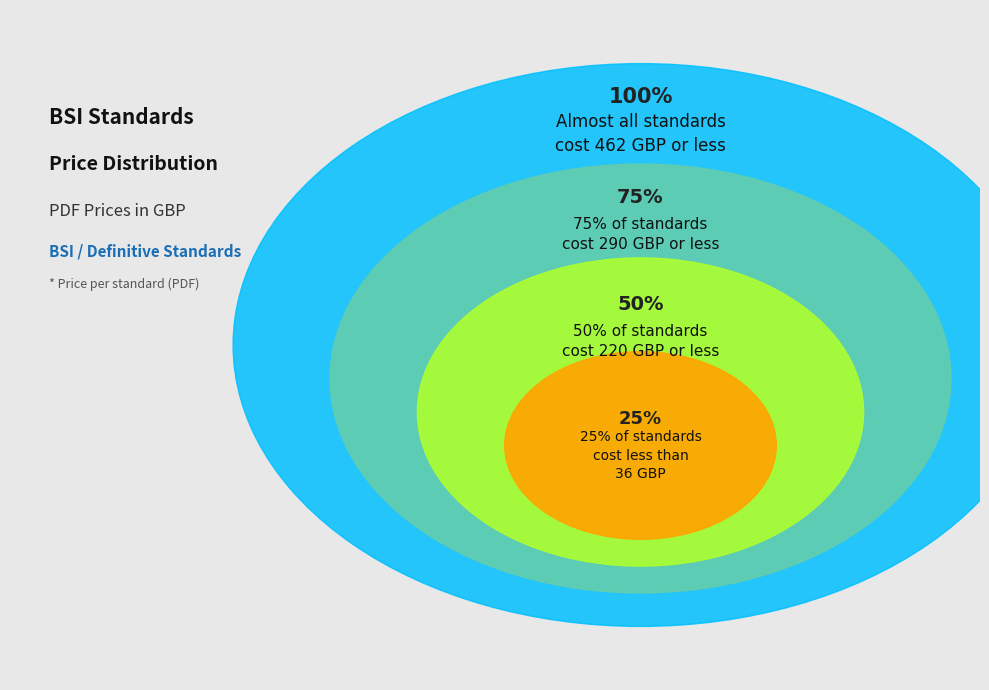

True or false: 9 accounts for 2% of the total.

False